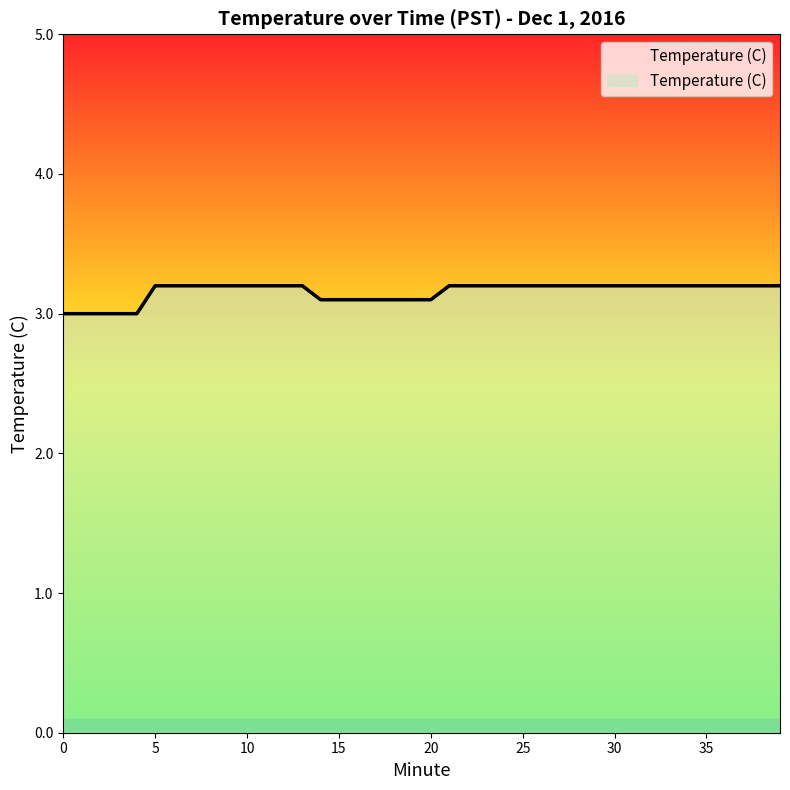

At which category does the chart reach its peak across all series?

5